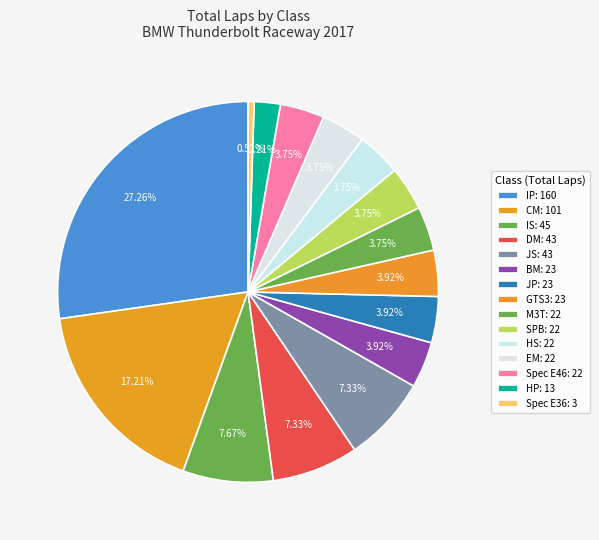

How many segments does this pie chart have?

15